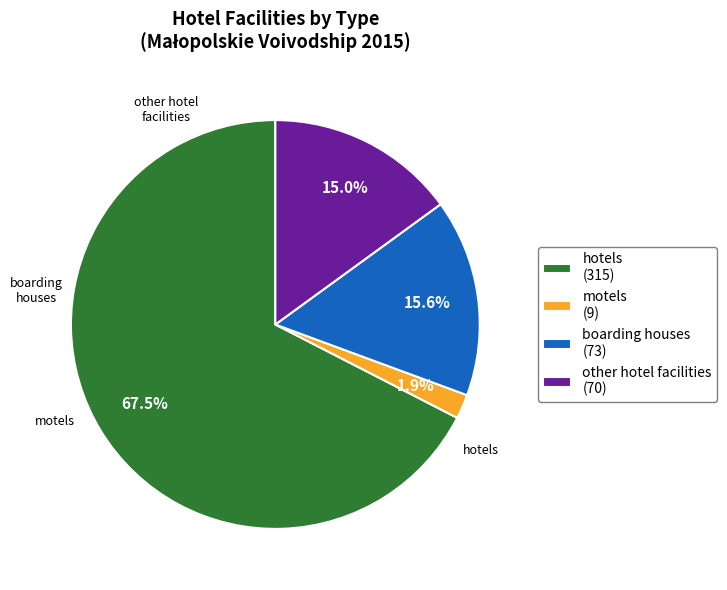

What is the smallest slice in the pie chart?

motels (9)